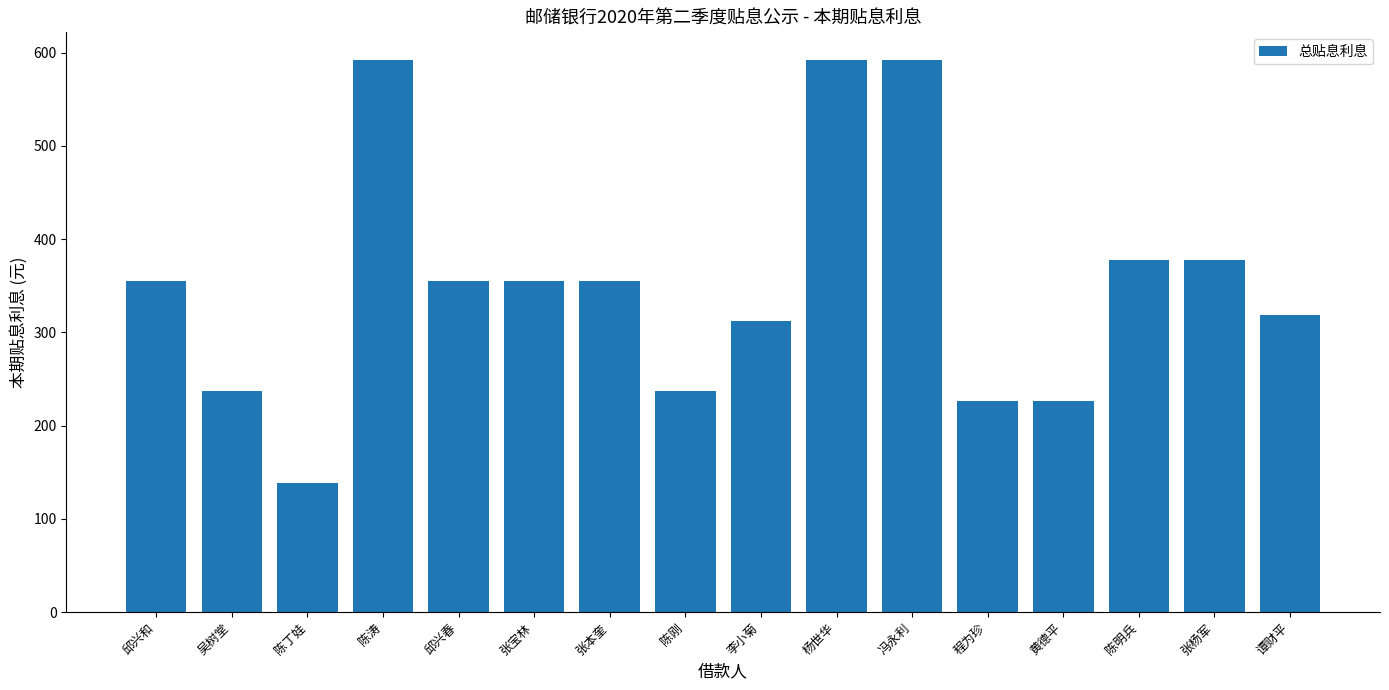

What is the average value?

353.0